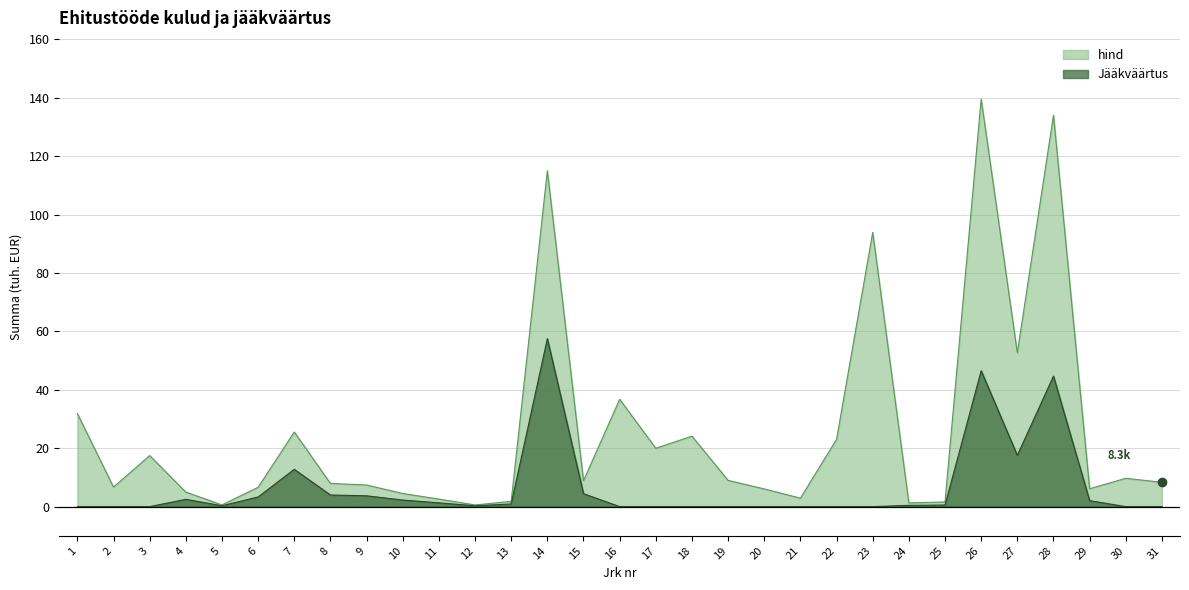

How many interior local peaks does the hind series have?

9